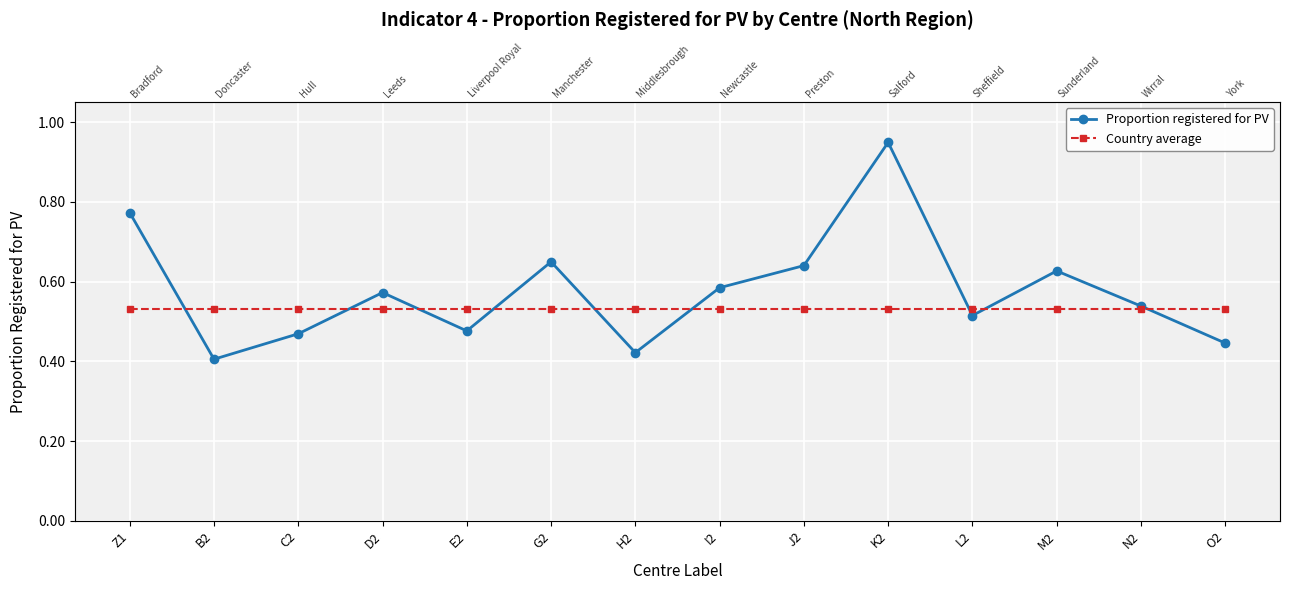

What is the difference between the maximum and minimum values in the Proportion registered for PV series?

0.5